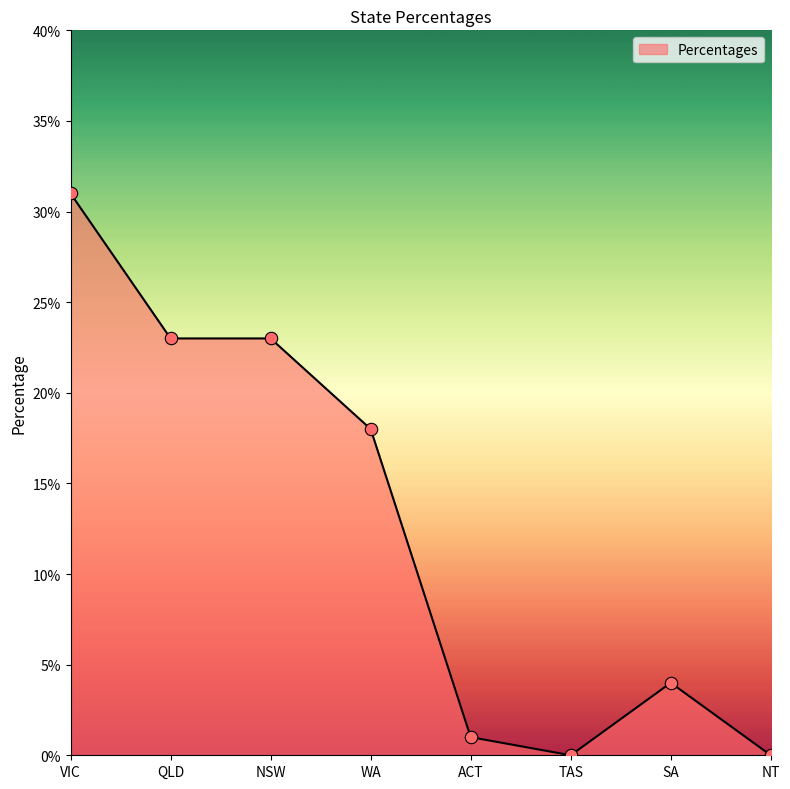

What is the change in value from WA to TAS?

-18